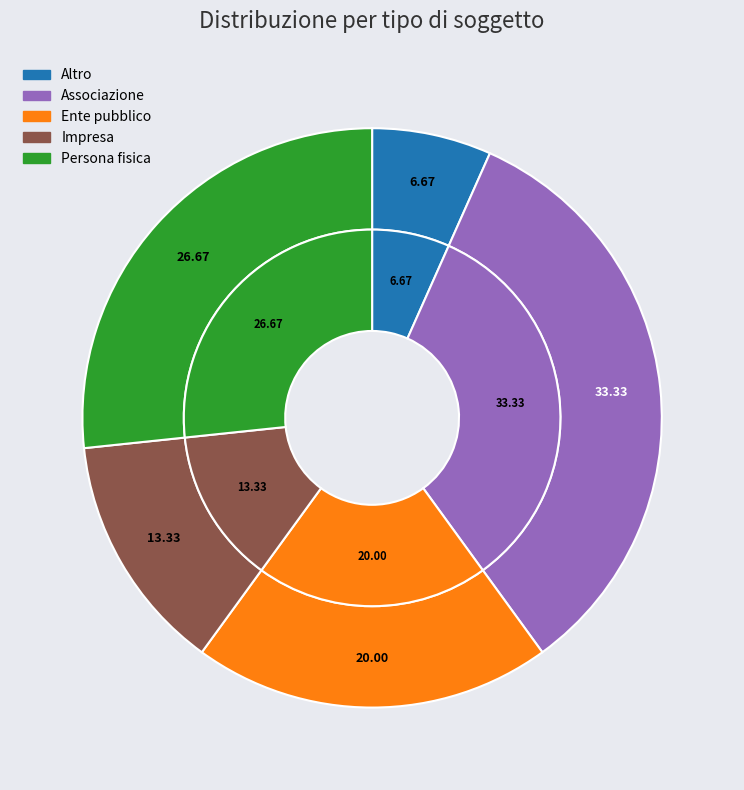

True or false: Associazione accounts for 24% of the total.

False